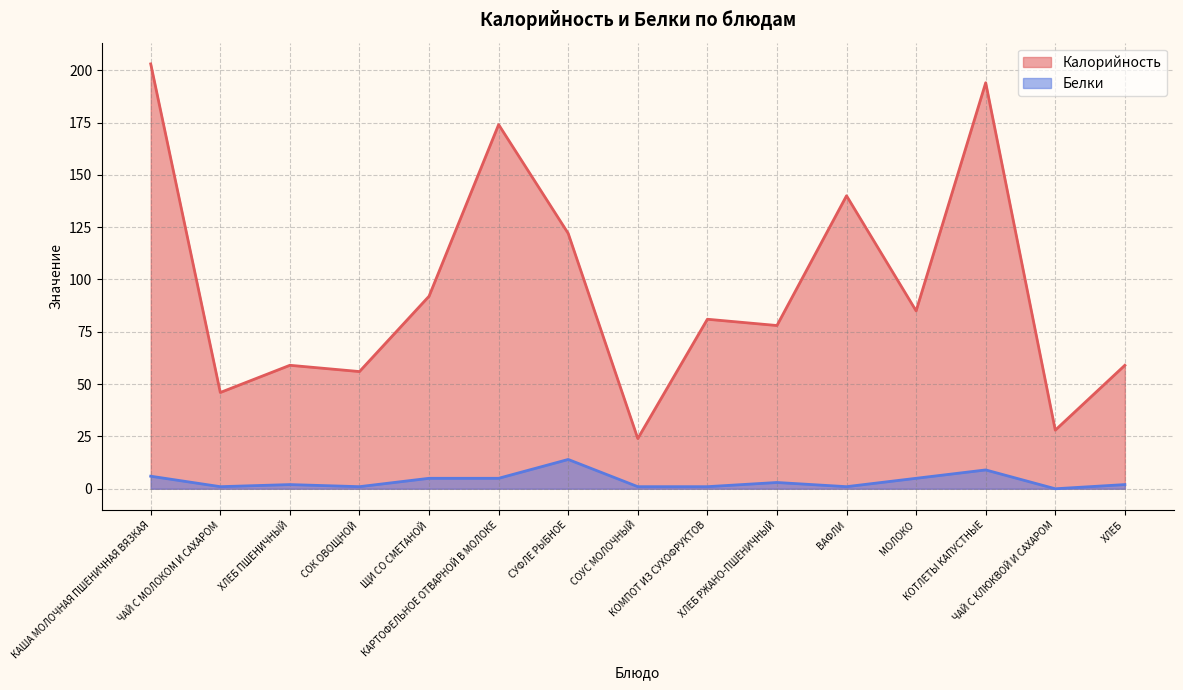

At how many categories does at least one series exceed 56?

11